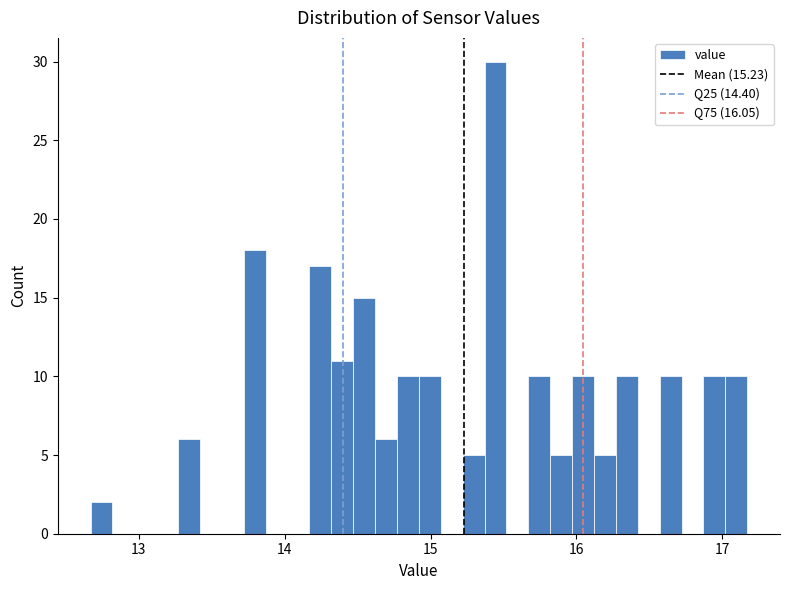

Around what value on the x-axis is the tallest bar? Give the approximate position of its centre, as read against the axis.

15.4